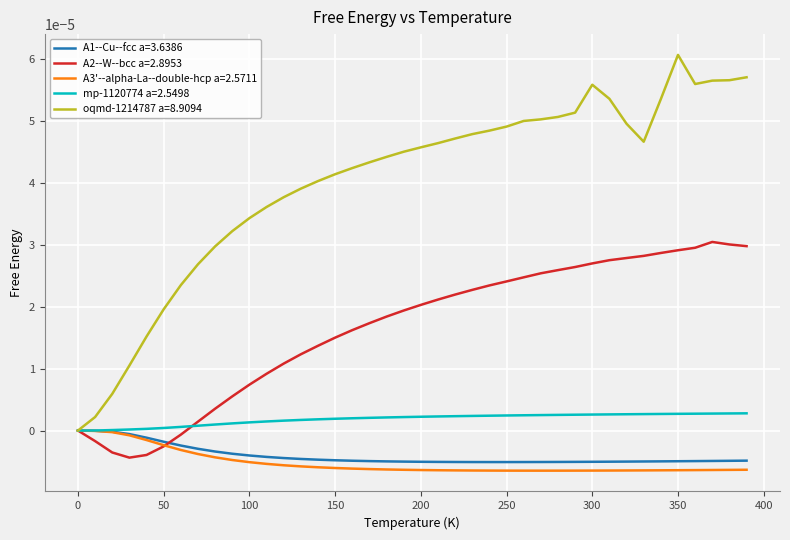

Which series has the largest range (max minus min)?

oqmd-1214787 a=8.9094